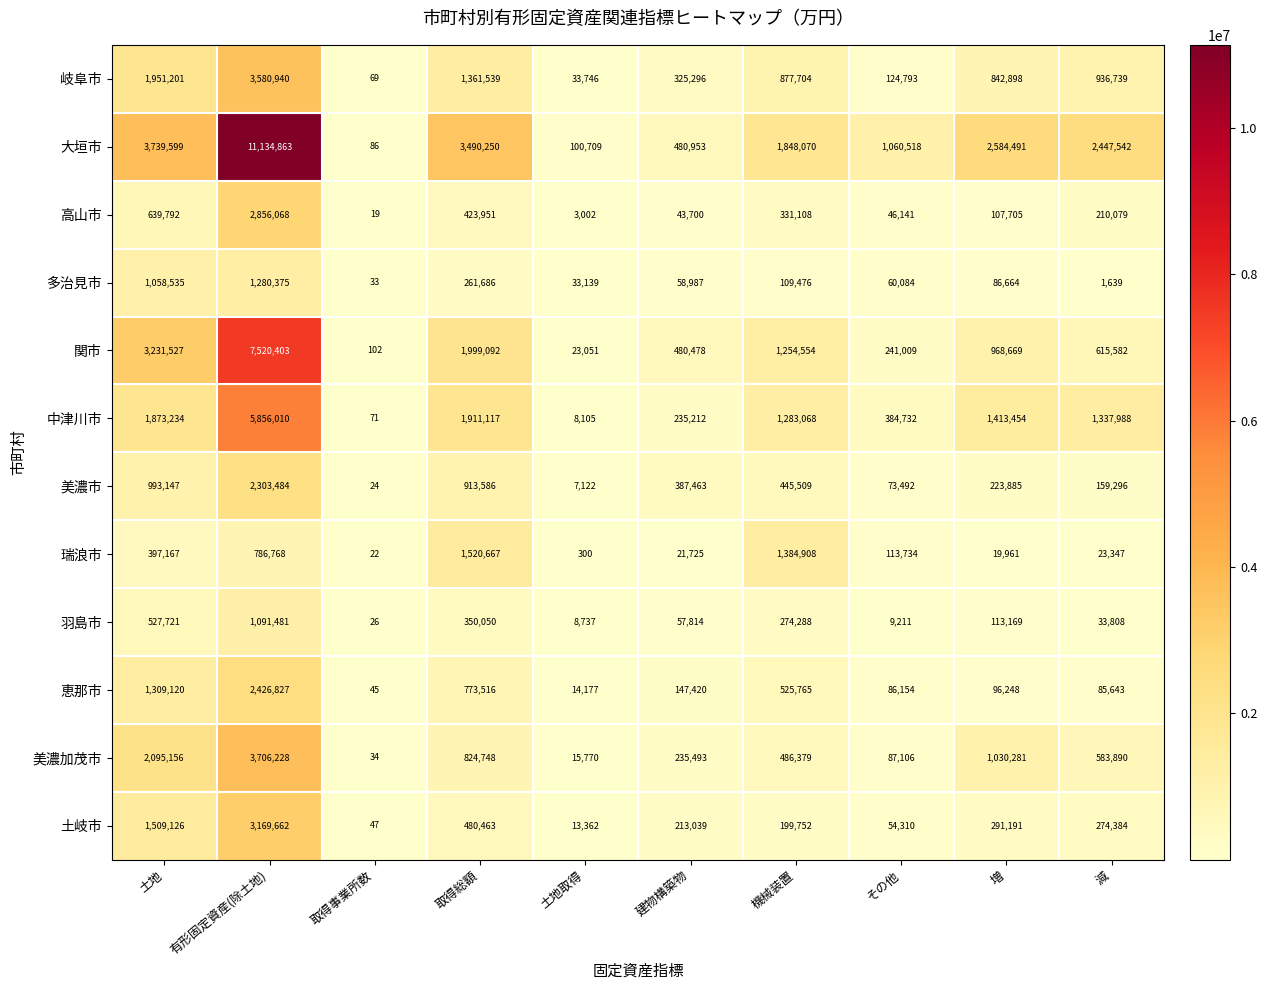

Which category has the highest value across all series?

有形固定資産(除土地)